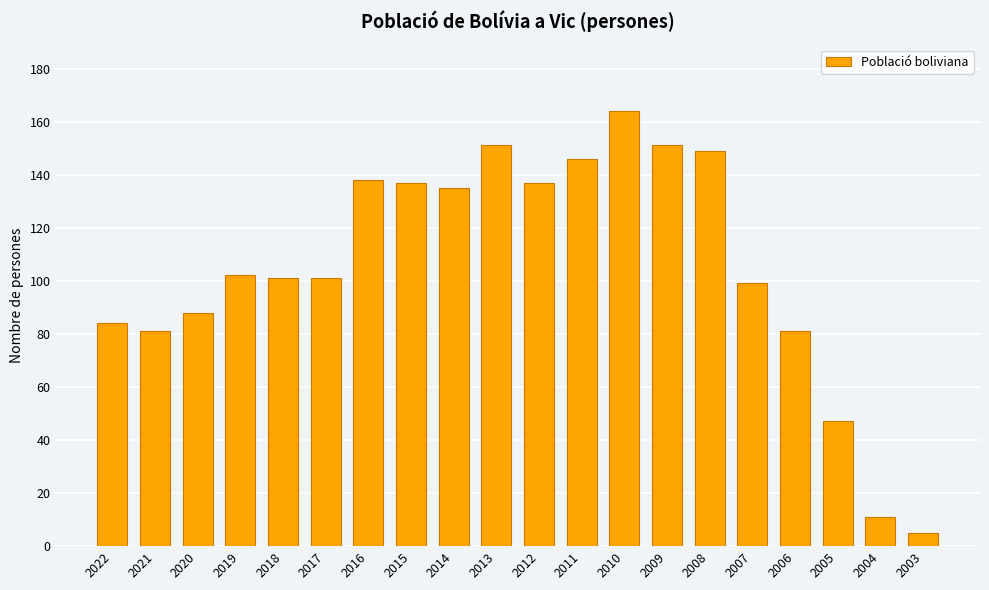

What is the value of the 13th bar from the left?

164